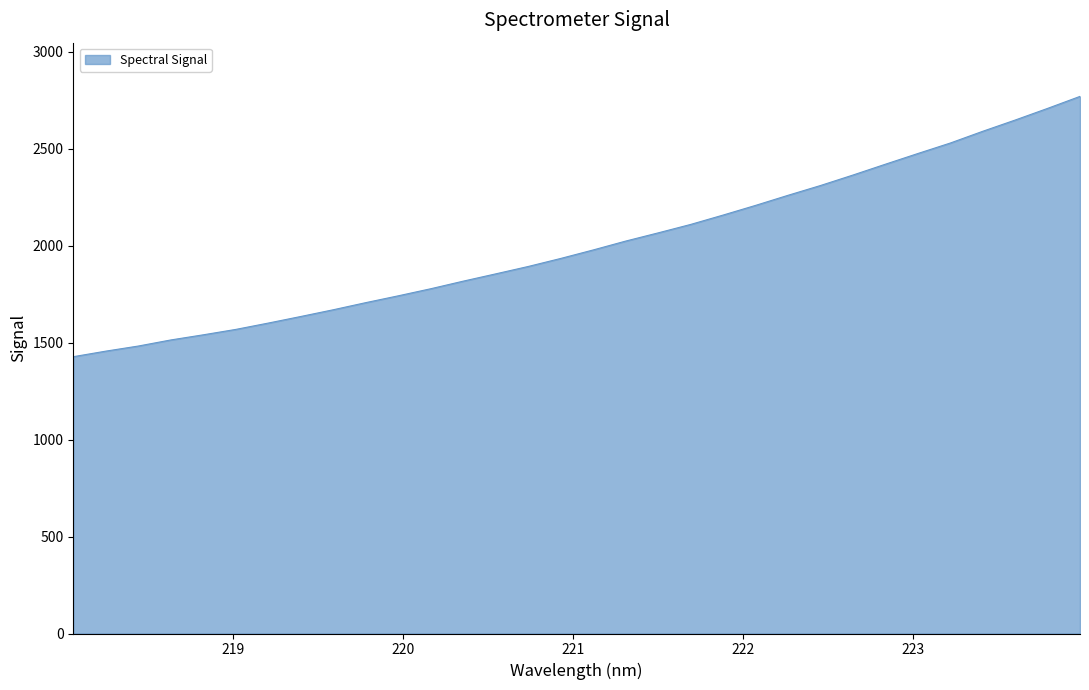

What is the greatest value displayed?

2770.1